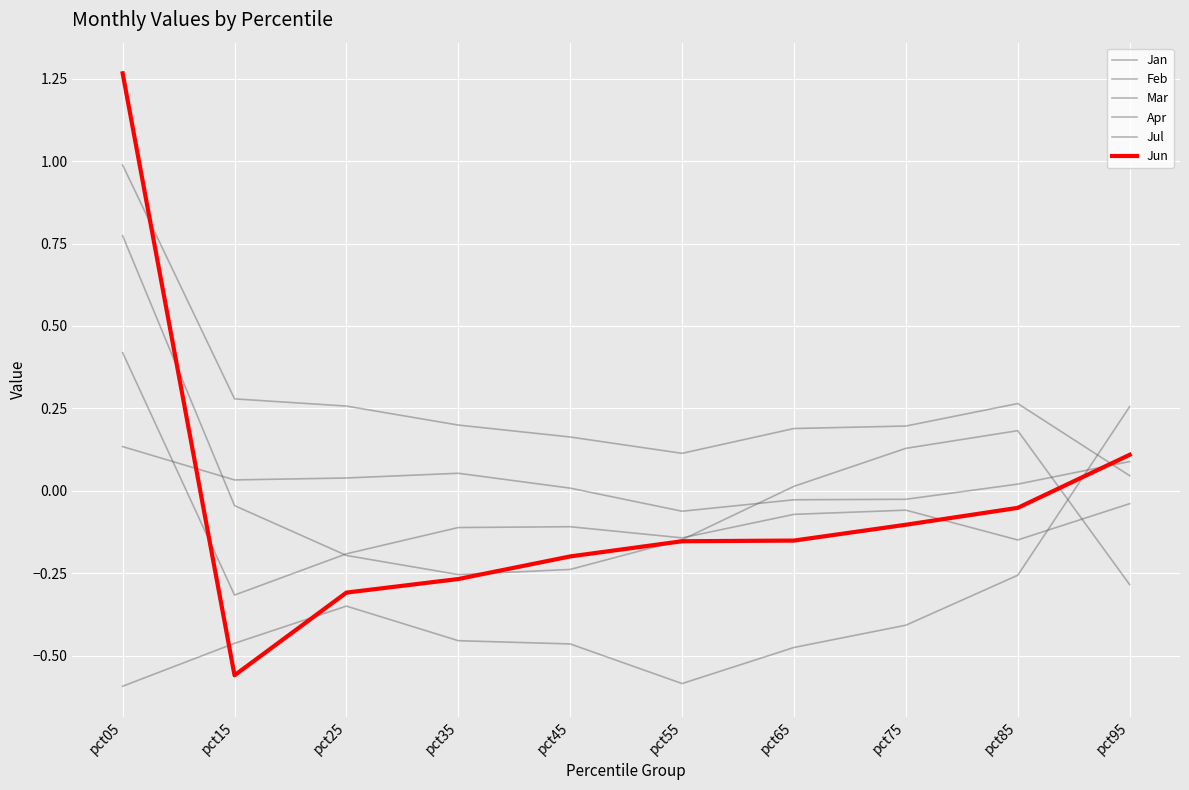

Reading right to left, extract all data points from this chart.

Jan: -0.0	-0.1	-0.1	-0.1	-0.1	-0.1	-0.1	-0.2	-0.3	0.4
Feb: -0.3	0.2	0.1	0.0	-0.1	-0.2	-0.3	-0.2	-0.0	0.8
Mar: 0.0	0.3	0.2	0.2	0.1	0.2	0.2	0.3	0.3	1.0
Apr: 0.3	-0.3	-0.4	-0.5	-0.6	-0.5	-0.5	-0.3	-0.5	-0.6
Jul: 0.1	0.0	-0.0	-0.0	-0.1	0.0	0.1	0.0	0.0	0.1
Jun: 0.1	-0.1	-0.1	-0.2	-0.2	-0.2	-0.3	-0.3	-0.6	1.3